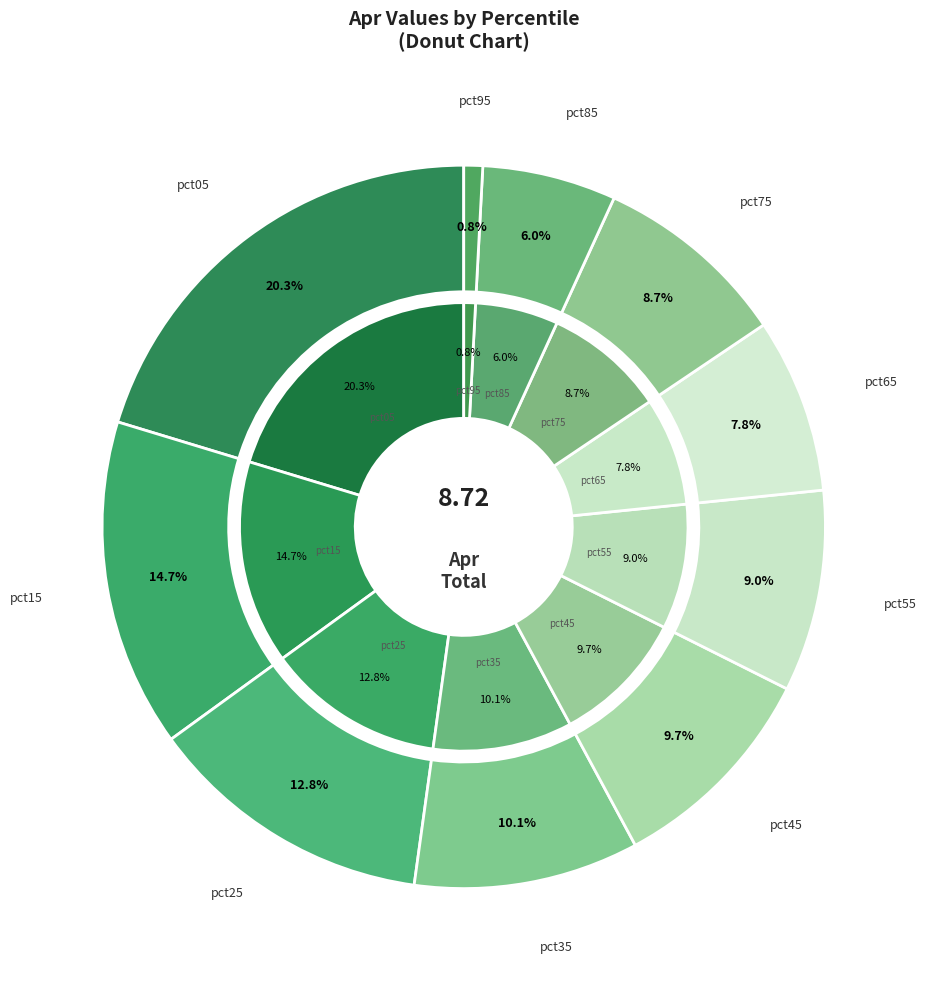

What is the change in value from pct25 to pct75?

-0.4